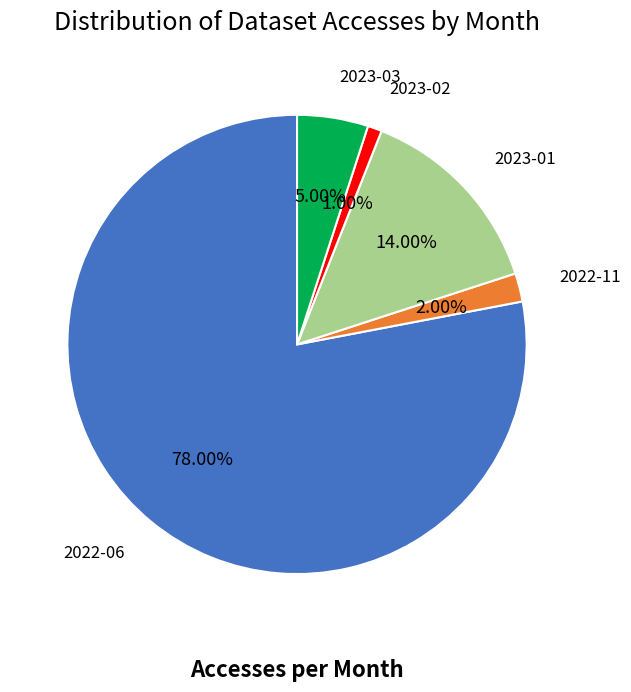

How many slices are in this pie chart?

5